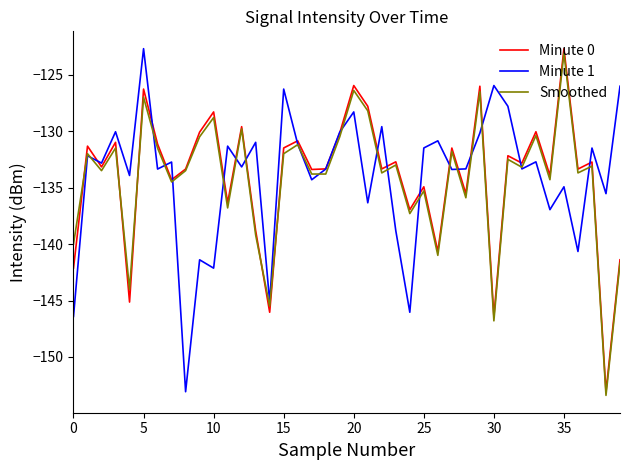

What is the minimum value for Minute 1?

-153.1